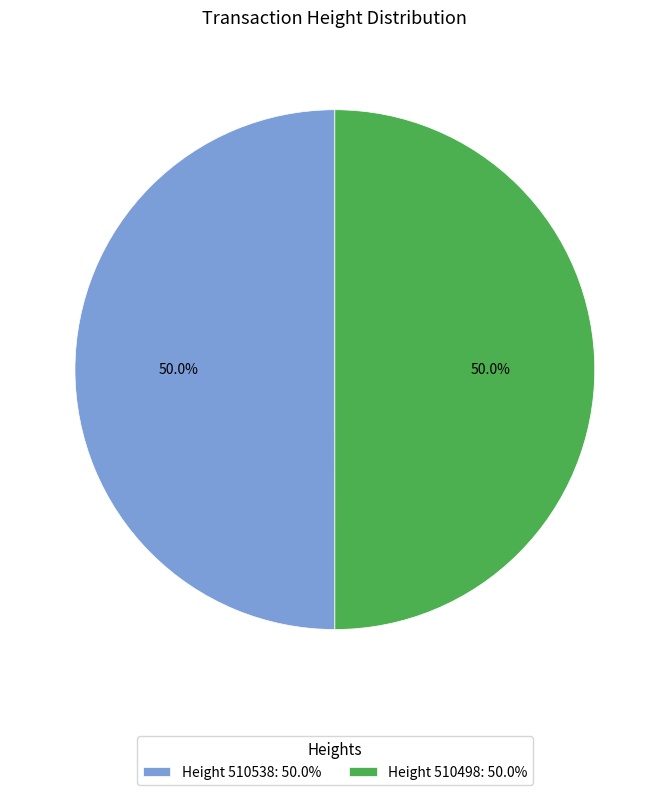

To the nearest percent, what is the average slice percentage?

50%